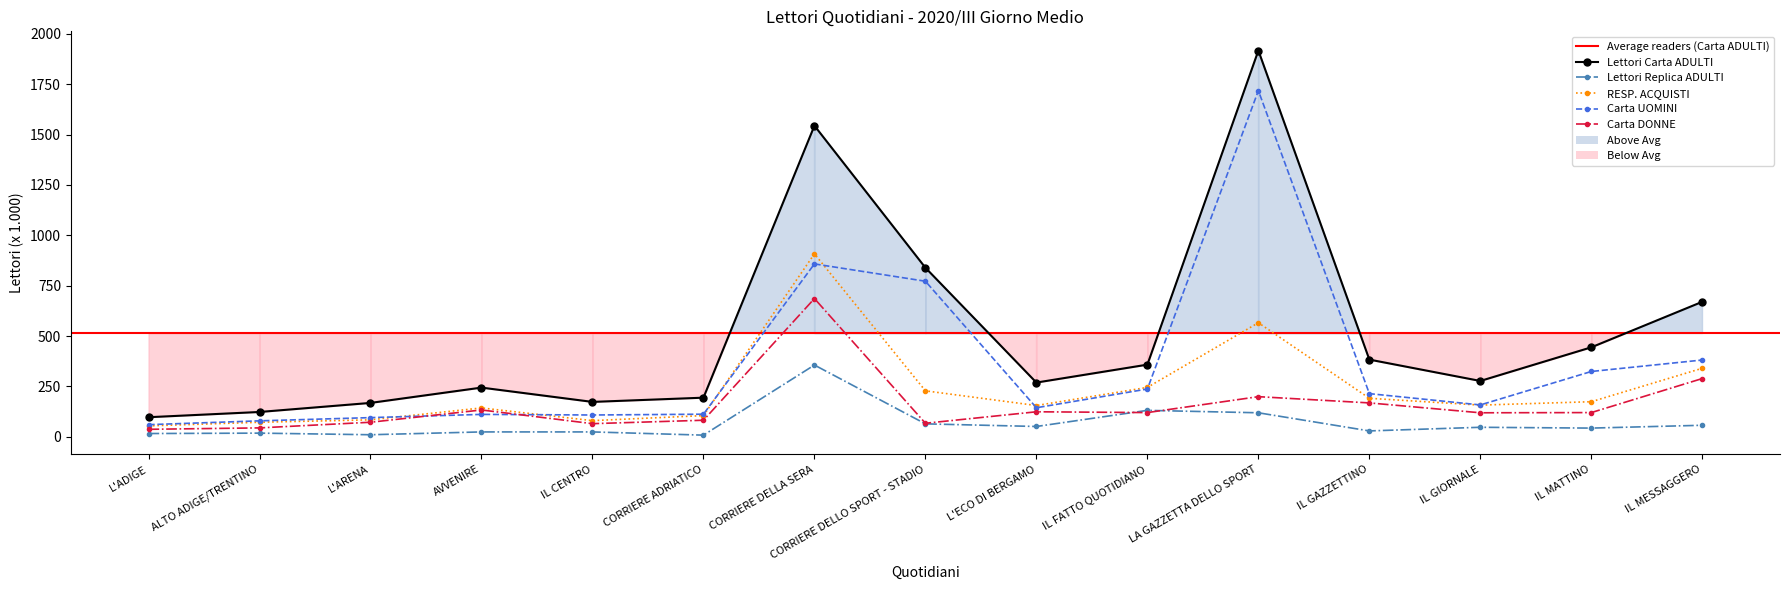

The value of RESP. ACQUISTI at IL FATTO QUOTIDIANO is 245. True or false?

True